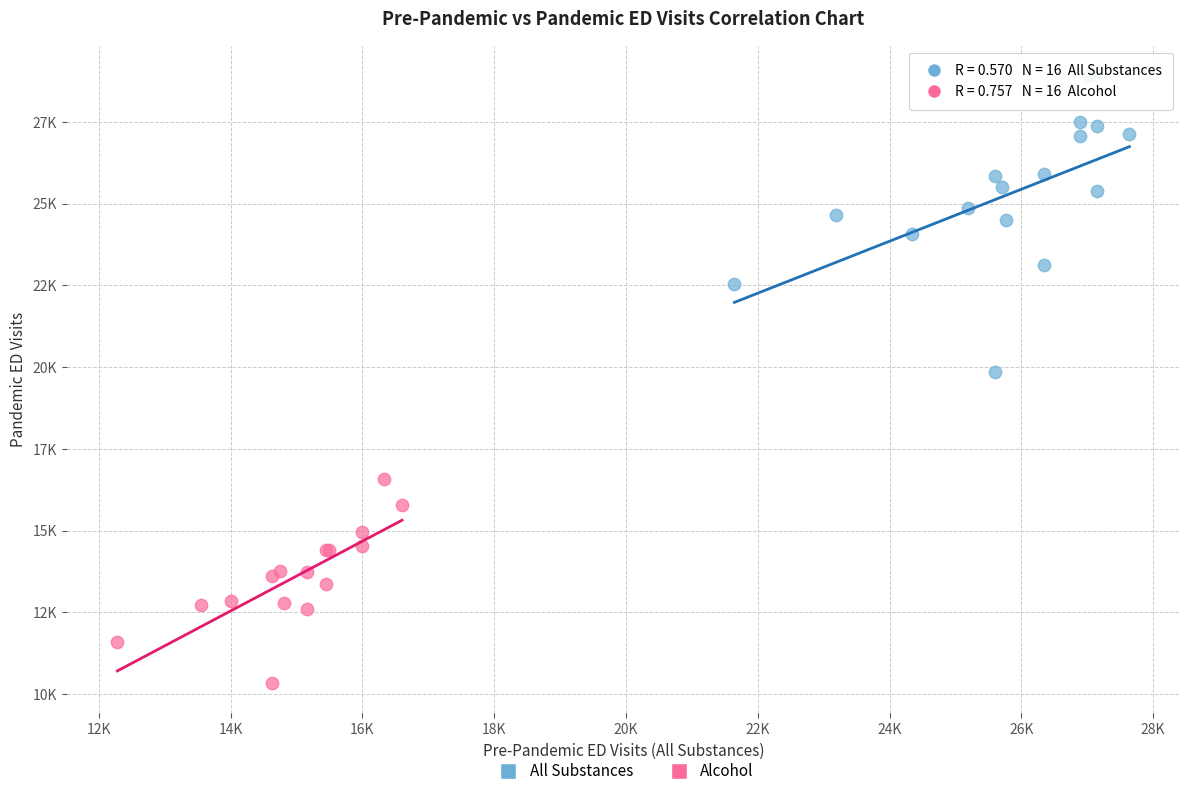

What are all the series names shown in the legend?

All Substances, Alcohol